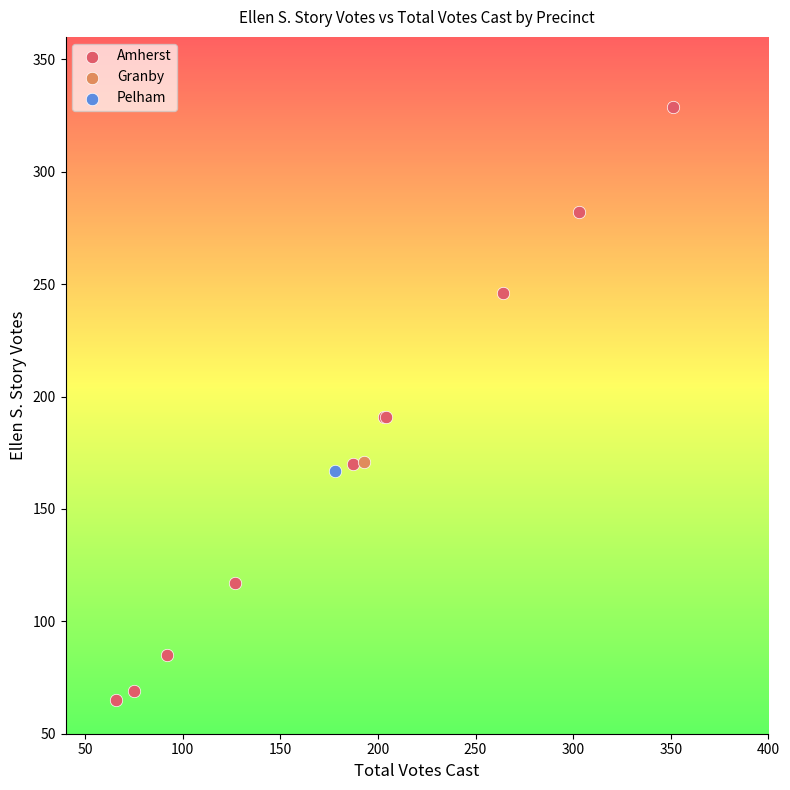

What are all the series names shown in the legend?

Amherst, Granby, Pelham